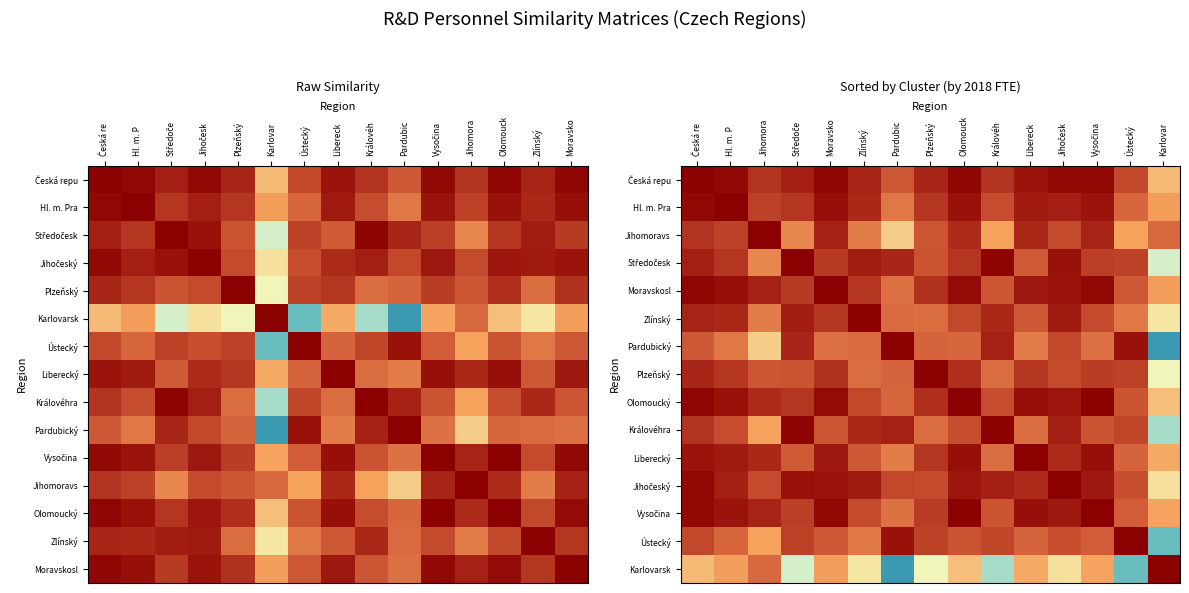

List the series in order of their peak value, lowest first.

Česká repu, Hl. m. Pra, Středočesk, Zlínský, Jihomoravs, Plzeňský, Olomoucký, Královéhra, Liberecký, Jihočeský, Vysočina, Ústecký, Karlovarsk, Moravskosl, Pardubický